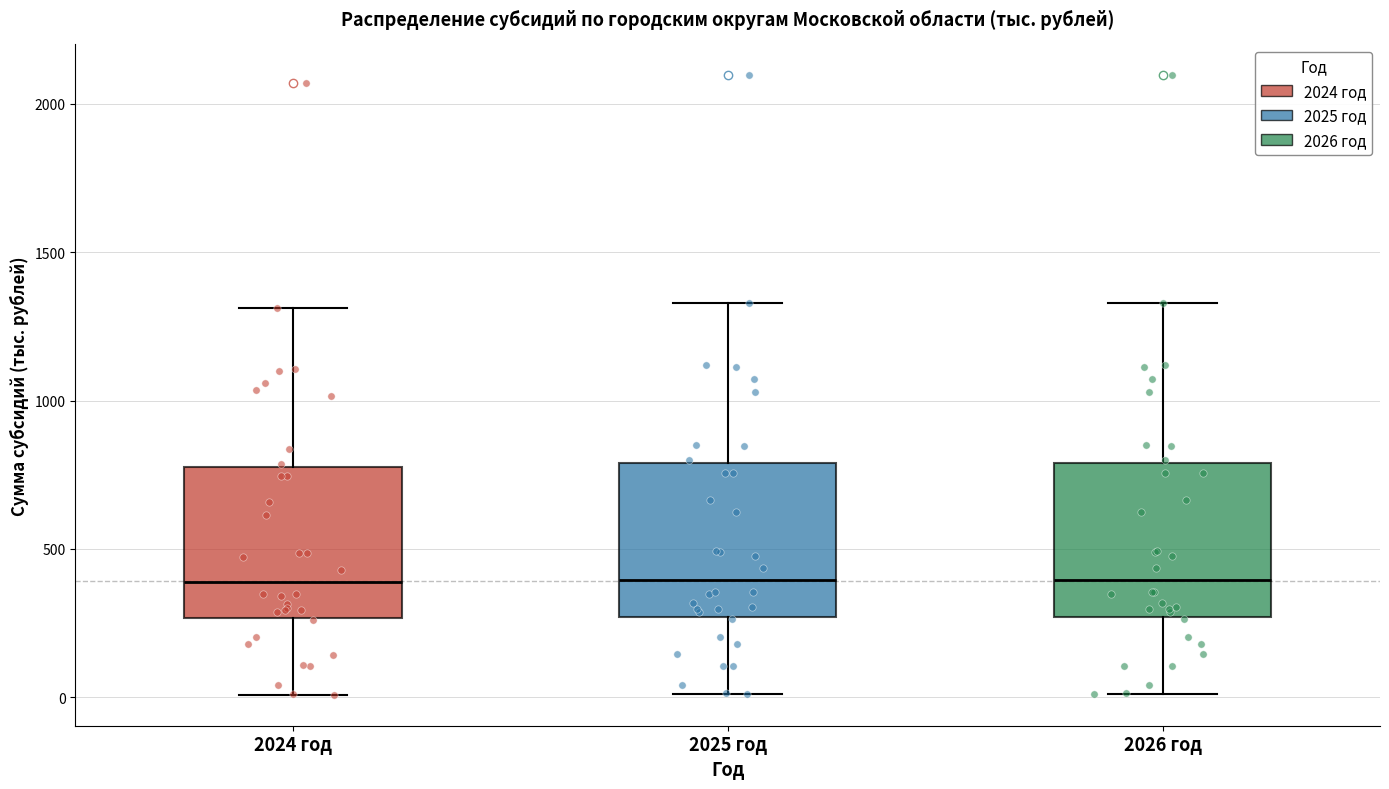

Reading left to right, transcribe this box plot: for each box, give where its median line is, the range the box spans, and where its two whiskers end, as read against the y-axis. The values are not printed on the chart, so give them approximately, as read against the axis.

2024 год: median 400, box 250 to 800, whiskers 0 to 1300
2025 год: median 400, box 250 to 800, whiskers 0 to 1350
2026 год: median 400, box 250 to 800, whiskers 0 to 1350